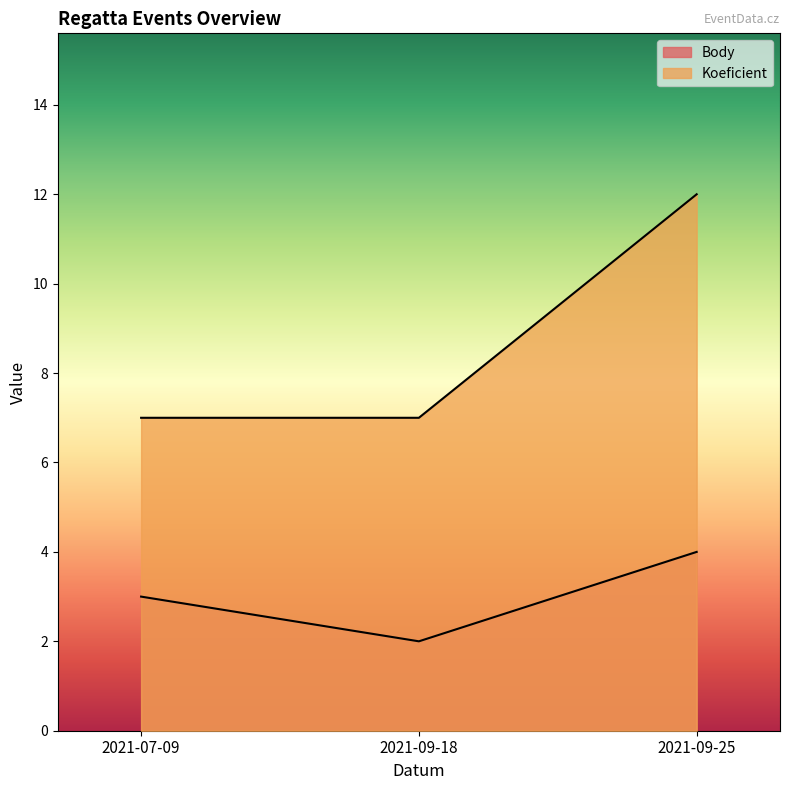

What is the sum of the Koeficient values at 2021-07-09 and 2021-09-25?

19